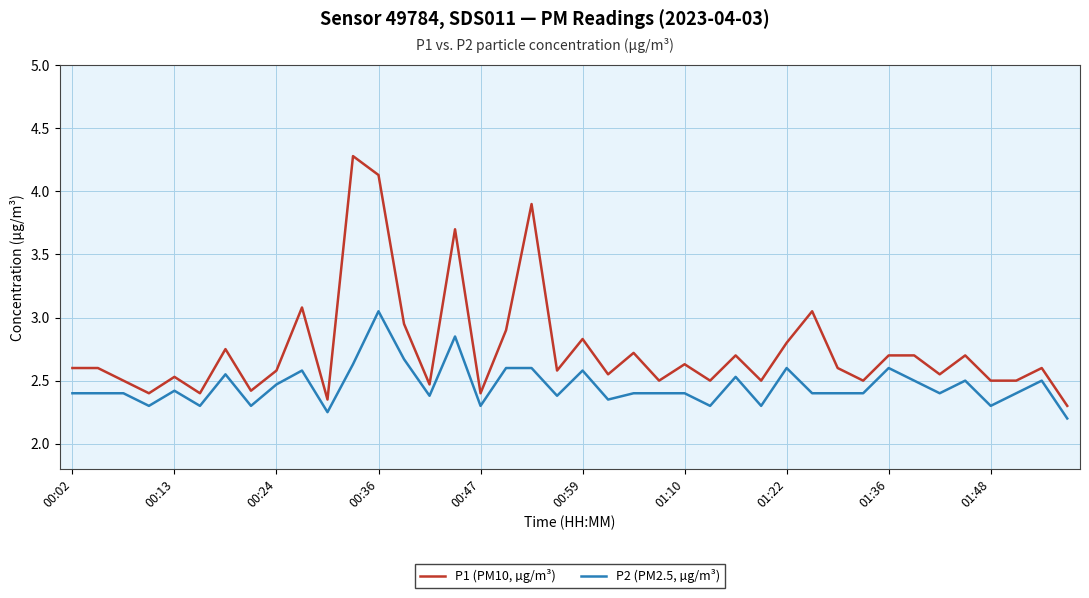

Which series has the largest total across all categories?

P1 (PM10, µg/m³)